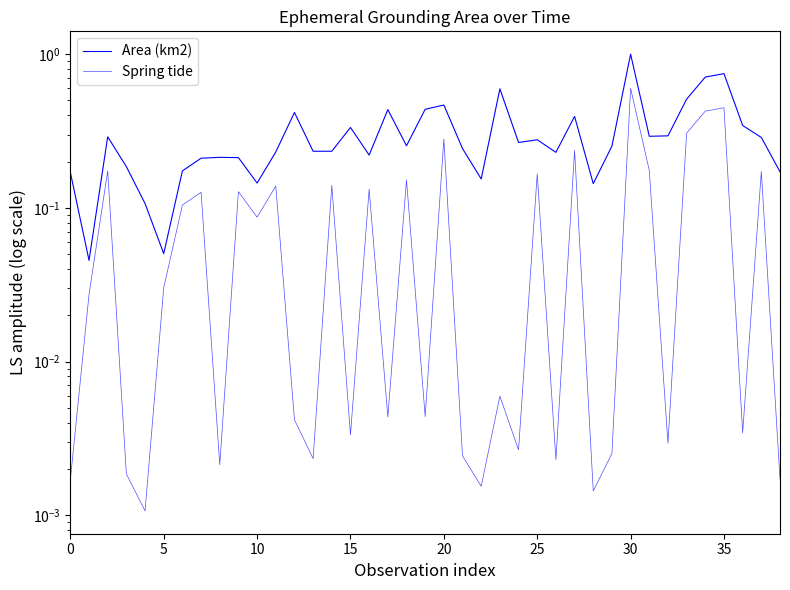

Reading left to right, transcribe all the data shown in this chart.

Area (km2): 0.2	0.0	0.3	0.2	0.1	0.1	0.2	0.2	0.2	0.2	0.1	0.2	0.4	0.2	0.2	0.3	0.2	0.4	0.3	0.4	0.5	0.2	0.2	0.6	0.3	0.3	0.2	0.4	0.1	0.3	1.0	0.3	0.3	0.5	0.7	0.7	0.3	0.3	0.2
Spring tide: 0.0	0.0	0.2	0.0	0.0	0.0	0.1	0.1	0.0	0.1	0.1	0.1	0.0	0.0	0.1	0.0	0.1	0.0	0.2	0.0	0.3	0.0	0.0	0.0	0.0	0.2	0.0	0.2	0.0	0.0	0.6	0.2	0.0	0.3	0.4	0.4	0.0	0.2	0.0